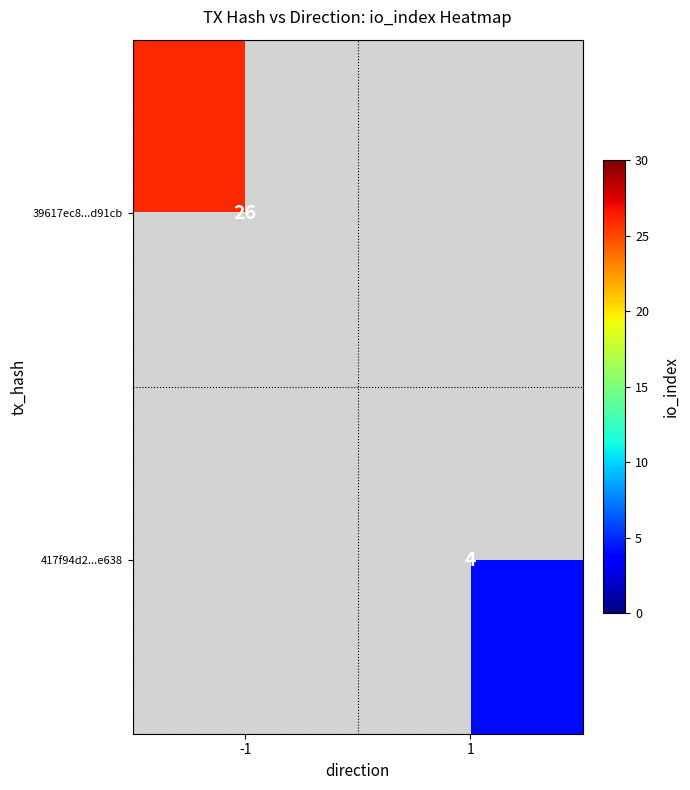

True or false: 39617ec8...d91cb has a value of 26 at -1.

True